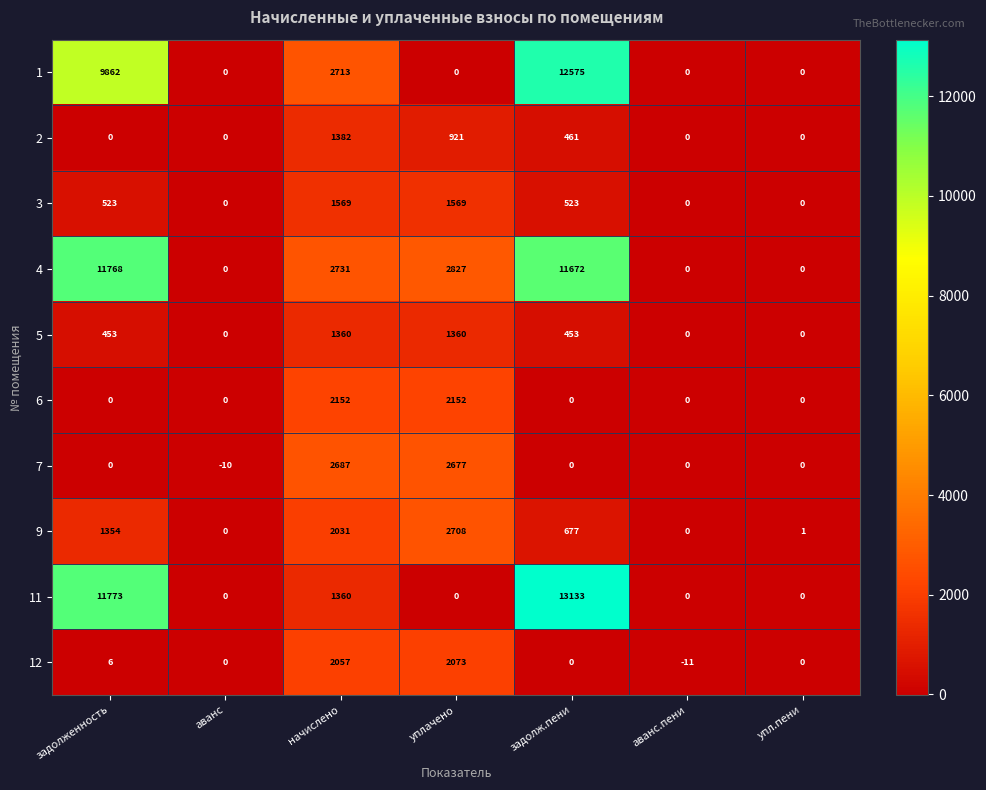

At which label is 1 closest to 6287?

начислено